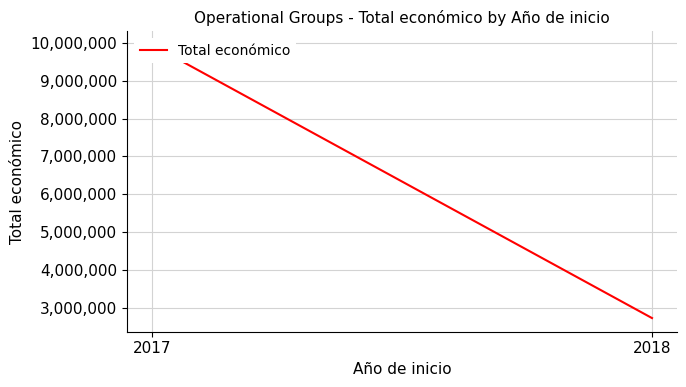

Reading right to left, transcribe all the data shown in this chart.

2731774	9942284